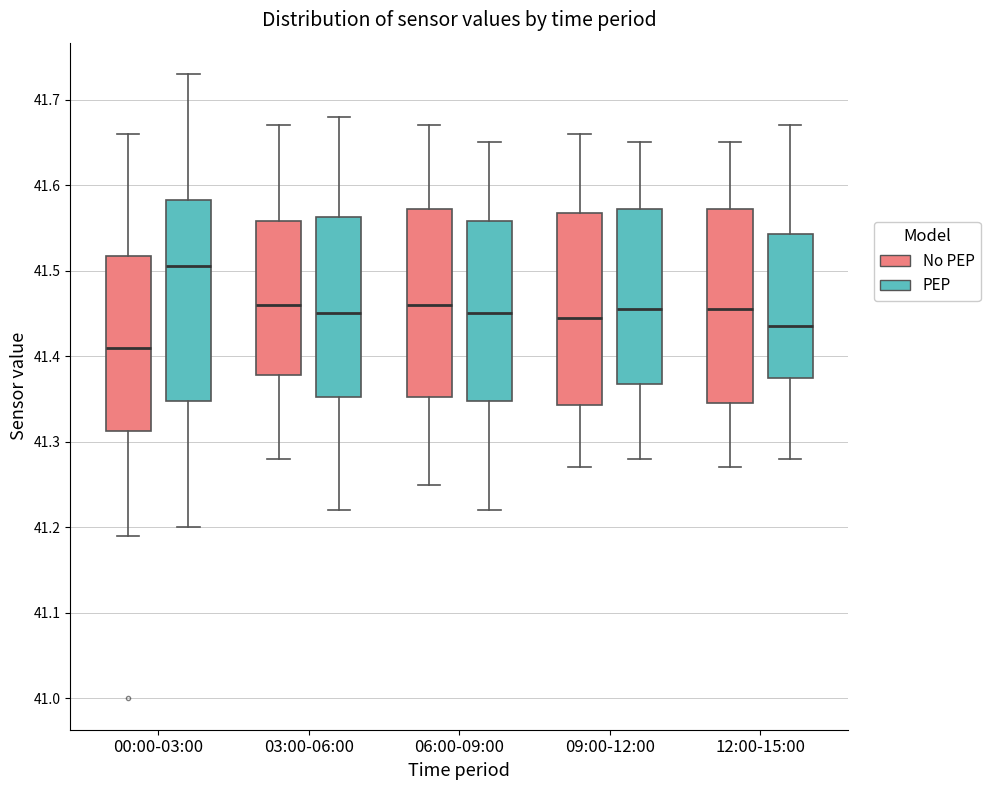

Which box's median line is the lowest?

00:00-03:00 (No PEP)